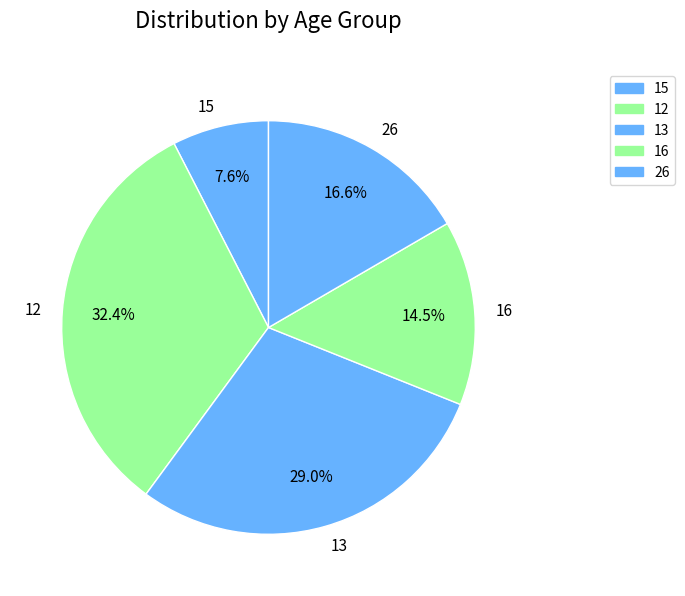

Count the number of slices in the pie.

5